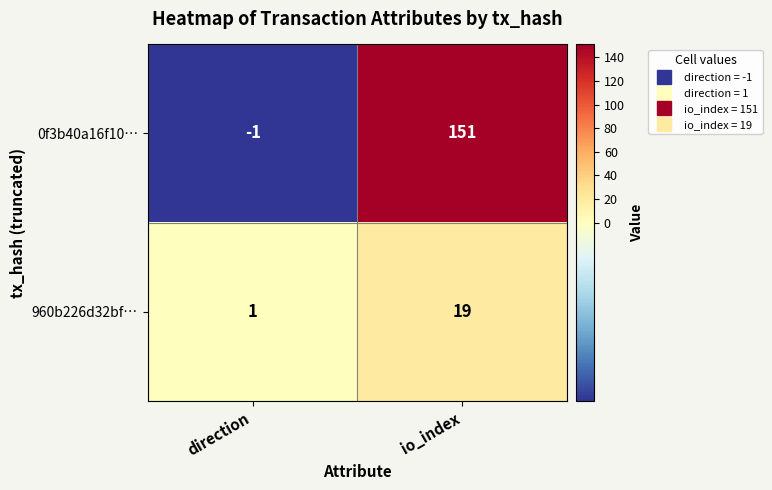

Reading right to left, extract all data points from this chart.

0f3b40a16f10…: io_index=151	direction=-1
960b226d32bf…: io_index=19	direction=1